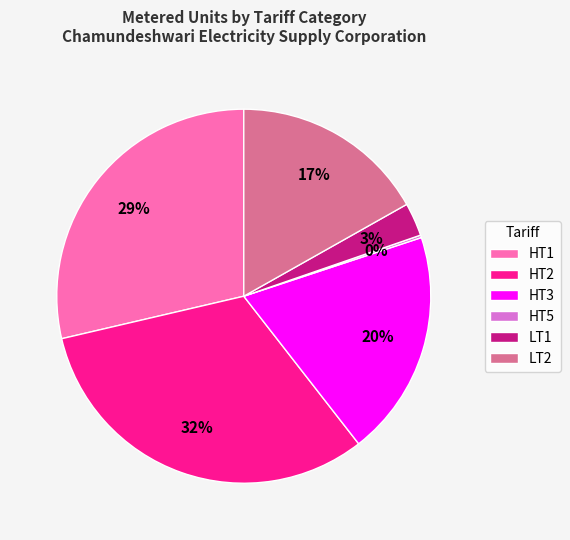

Is the sum of LT1 and HT1 greater than half?

No